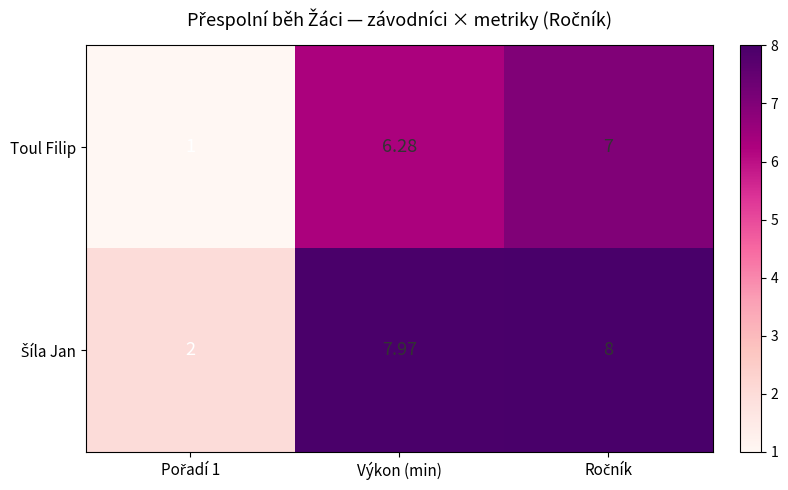

At which label is Toul Filip closest to 4?

Výkon (min)